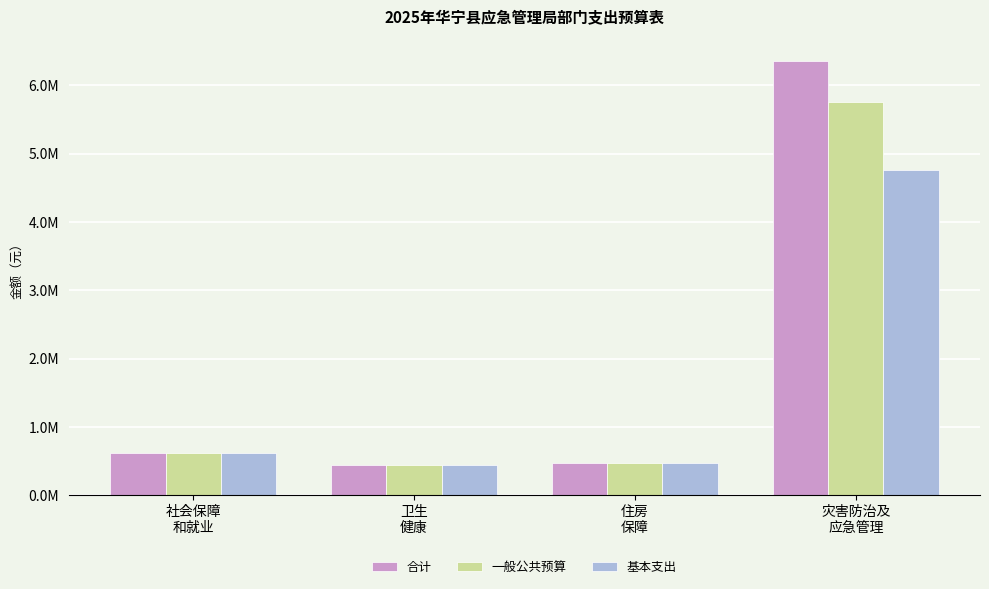

What are all the series names shown in the legend?

合计, 一般公共预算, 基本支出